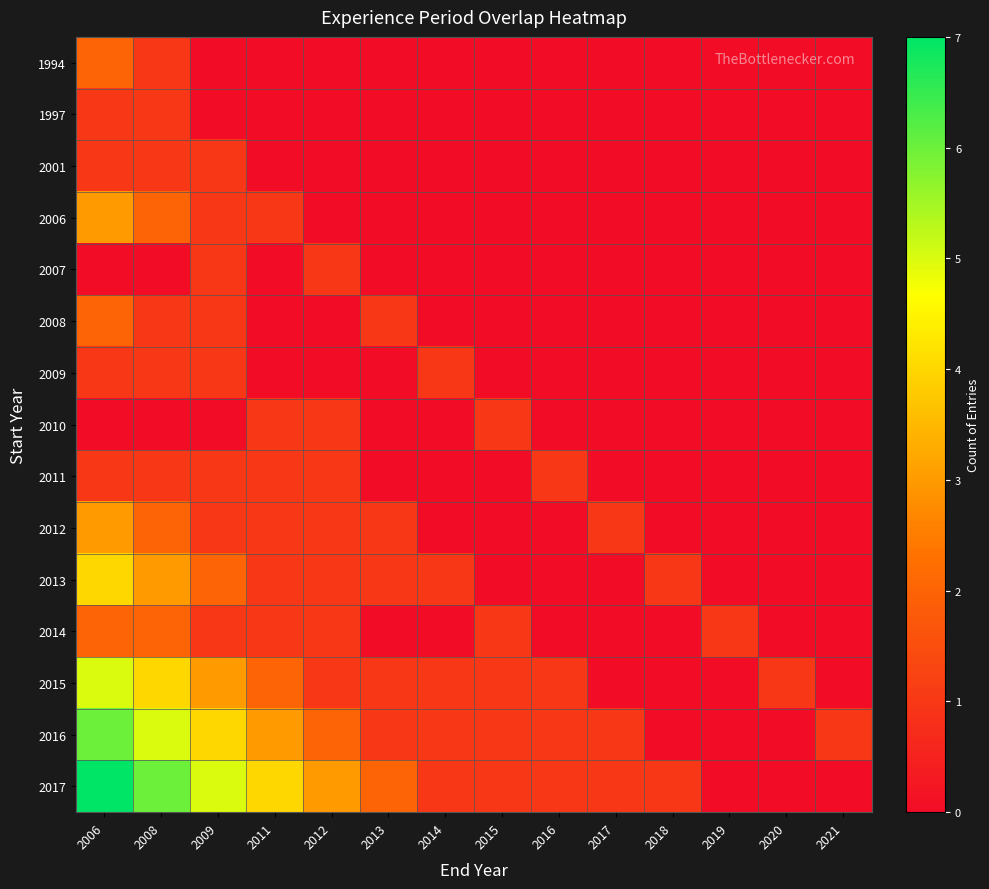

Reading left to right, what are all the values shown in this chart?

1994: 2006=2	2008=1	2009=0	2011=0	2012=0	2013=0	2014=0	2015=0	2016=0	2017=0	2018=0	2019=0	2020=0	2021=0
1997: 2006=1	2008=1	2009=0	2011=0	2012=0	2013=0	2014=0	2015=0	2016=0	2017=0	2018=0	2019=0	2020=0	2021=0
2001: 2006=1	2008=1	2009=1	2011=0	2012=0	2013=0	2014=0	2015=0	2016=0	2017=0	2018=0	2019=0	2020=0	2021=0
2006: 2006=3	2008=2	2009=1	2011=1	2012=0	2013=0	2014=0	2015=0	2016=0	2017=0	2018=0	2019=0	2020=0	2021=0
2007: 2006=0	2008=0	2009=1	2011=0	2012=1	2013=0	2014=0	2015=0	2016=0	2017=0	2018=0	2019=0	2020=0	2021=0
2008: 2006=2	2008=1	2009=1	2011=0	2012=0	2013=1	2014=0	2015=0	2016=0	2017=0	2018=0	2019=0	2020=0	2021=0
2009: 2006=1	2008=1	2009=1	2011=0	2012=0	2013=0	2014=1	2015=0	2016=0	2017=0	2018=0	2019=0	2020=0	2021=0
2010: 2006=0	2008=0	2009=0	2011=1	2012=1	2013=0	2014=0	2015=1	2016=0	2017=0	2018=0	2019=0	2020=0	2021=0
2011: 2006=1	2008=1	2009=1	2011=1	2012=1	2013=0	2014=0	2015=0	2016=1	2017=0	2018=0	2019=0	2020=0	2021=0
2012: 2006=3	2008=2	2009=1	2011=1	2012=1	2013=1	2014=0	2015=0	2016=0	2017=1	2018=0	2019=0	2020=0	2021=0
2013: 2006=4	2008=3	2009=2	2011=1	2012=1	2013=1	2014=1	2015=0	2016=0	2017=0	2018=1	2019=0	2020=0	2021=0
2014: 2006=2	2008=2	2009=1	2011=1	2012=1	2013=0	2014=0	2015=1	2016=0	2017=0	2018=0	2019=1	2020=0	2021=0
2015: 2006=5	2008=4	2009=3	2011=2	2012=1	2013=1	2014=1	2015=1	2016=1	2017=0	2018=0	2019=0	2020=1	2021=0
2016: 2006=6	2008=5	2009=4	2011=3	2012=2	2013=1	2014=1	2015=1	2016=1	2017=1	2018=0	2019=0	2020=0	2021=1
2017: 2006=7	2008=6	2009=5	2011=4	2012=3	2013=2	2014=1	2015=1	2016=1	2017=1	2018=1	2019=0	2020=0	2021=0